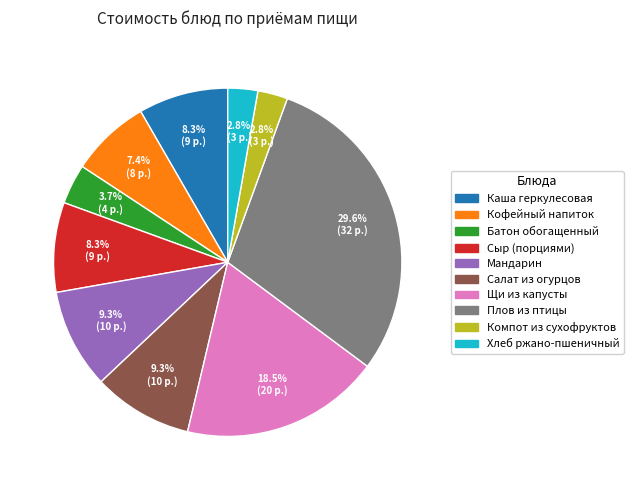

Approximately how many times larger is the value at Каша геркулесовая compared to Батон обогащенный?

2.2